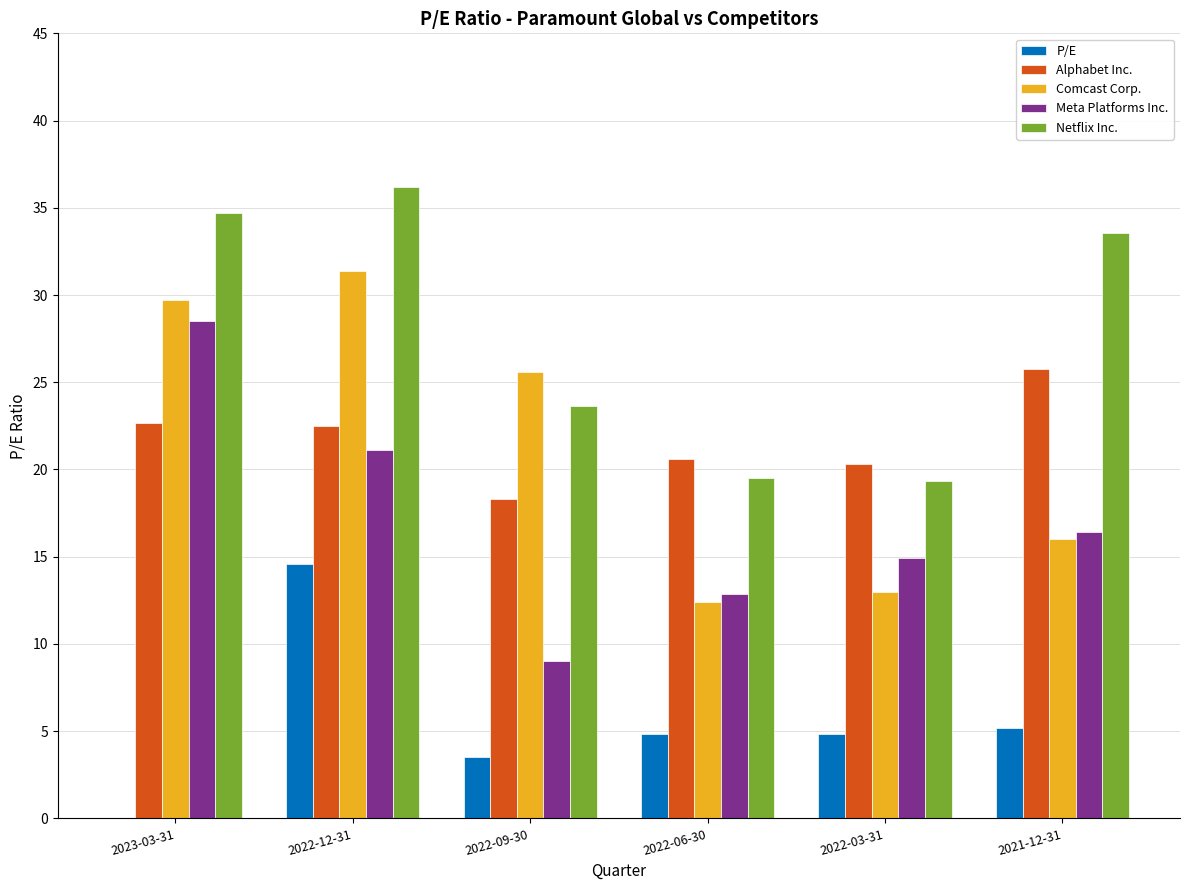

Are the bars horizontal?

No